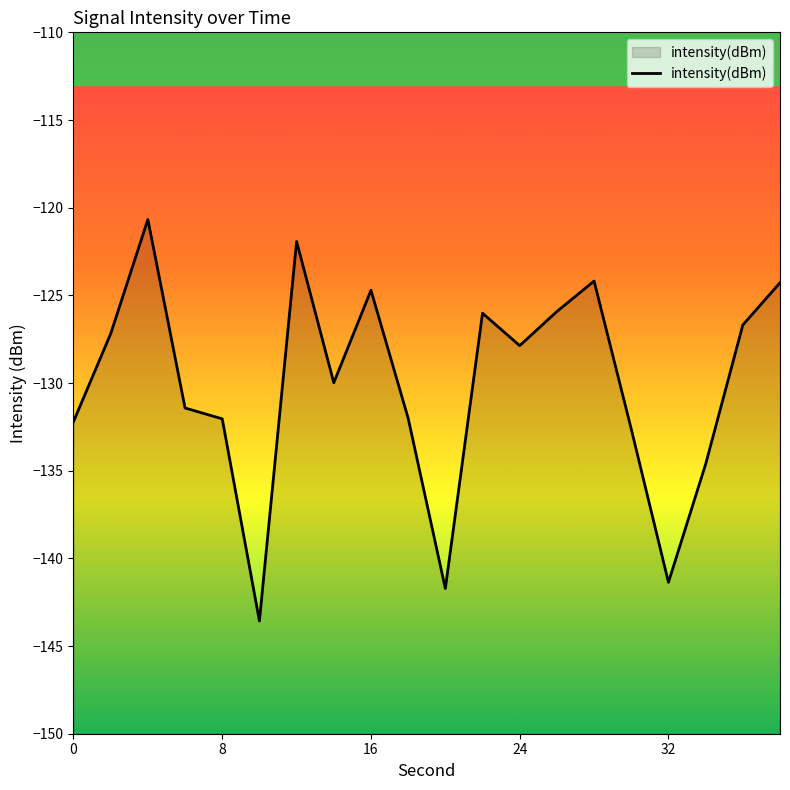

What is the smallest value displayed?

-143.6